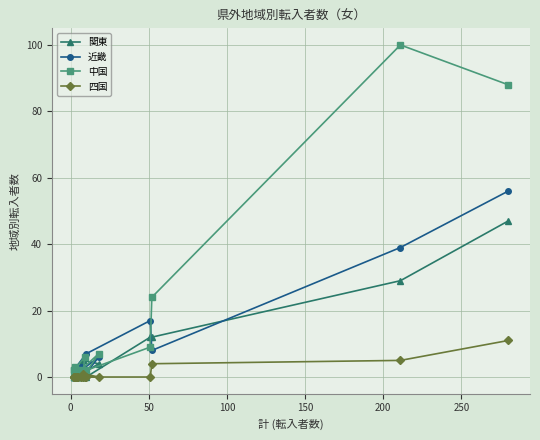

At how many categories does at least one series exceed 99?

1